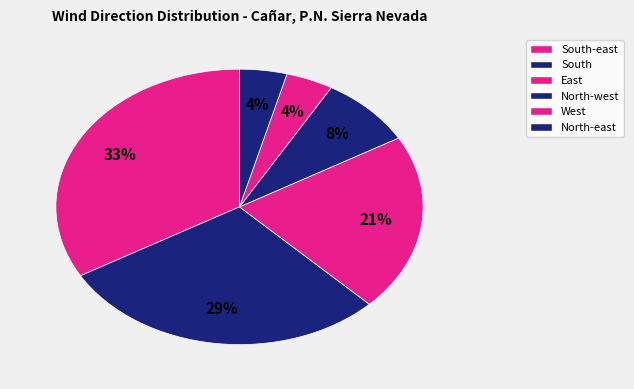

To the nearest percent, what portion does West represent?

4%